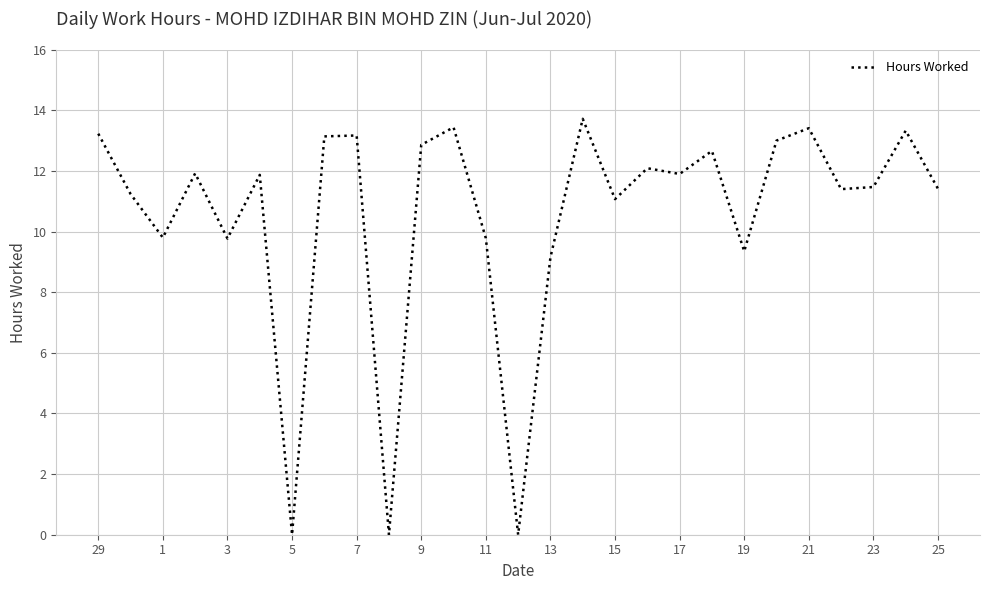

What is the difference between the maximum and minimum values?

13.7